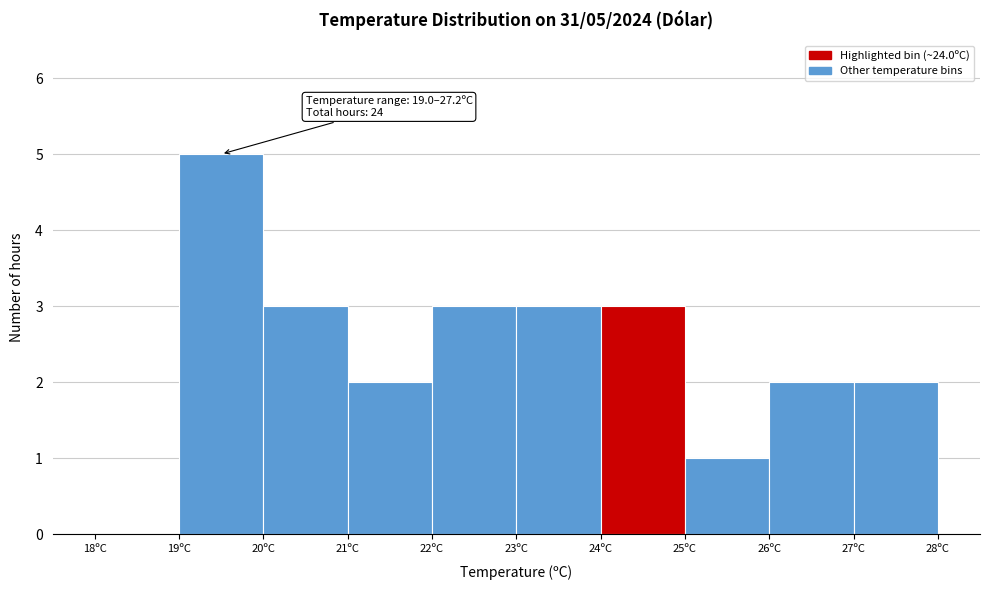

Which range on the x-axis has the tallest bar?

19 to 20